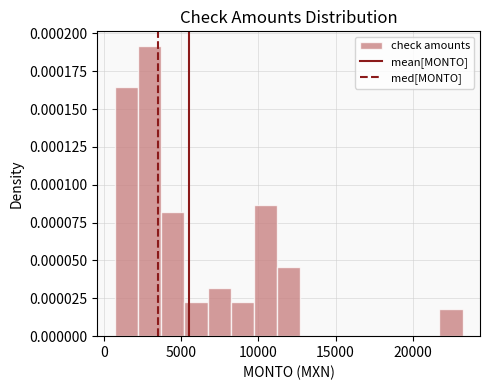

Around what value on the x-axis is the tallest bar? Give the approximate position of its centre, as read against the axis.

3000